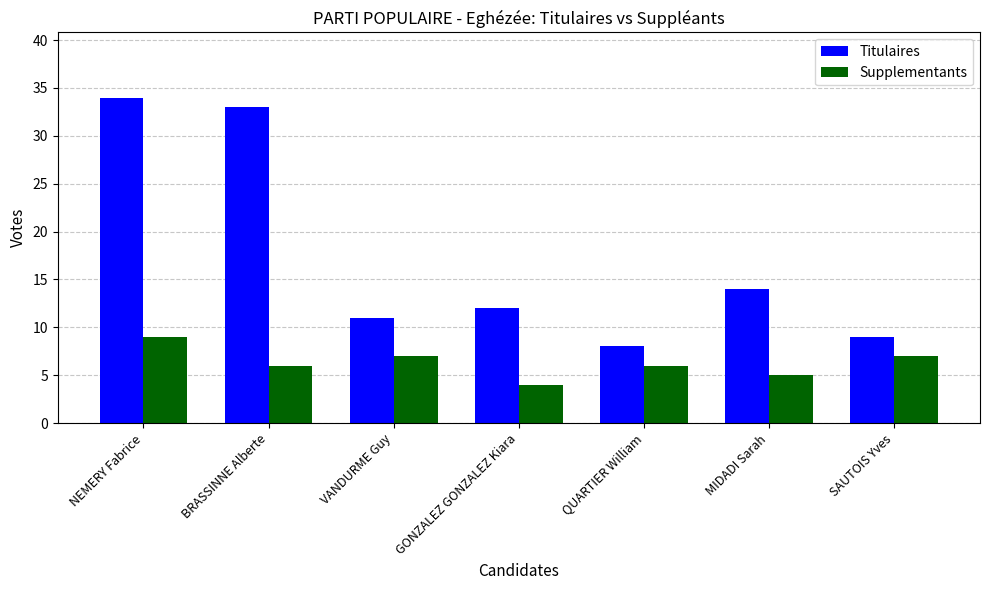

How many groups of bars are there?

7